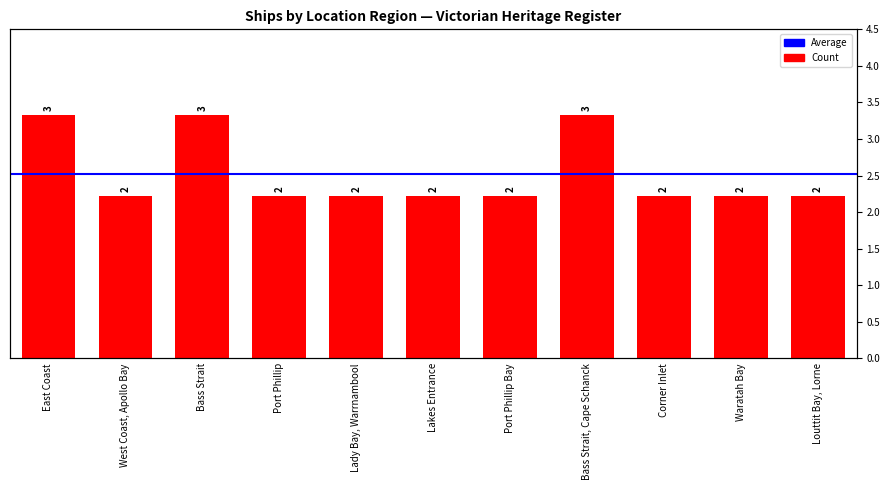

Is it true that the value at West Coast, Apollo Bay is 1?

False